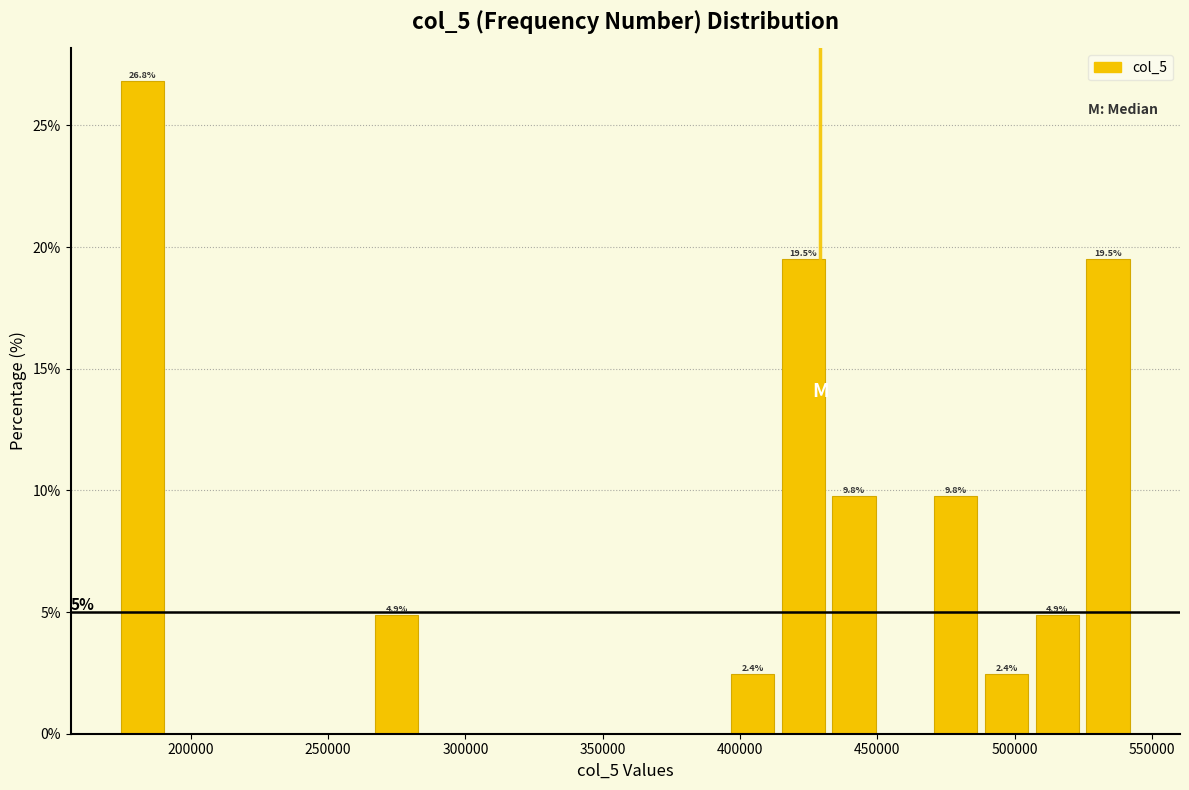

Read against the x-axis, roughly where is the centre of the tallest bar?

185000